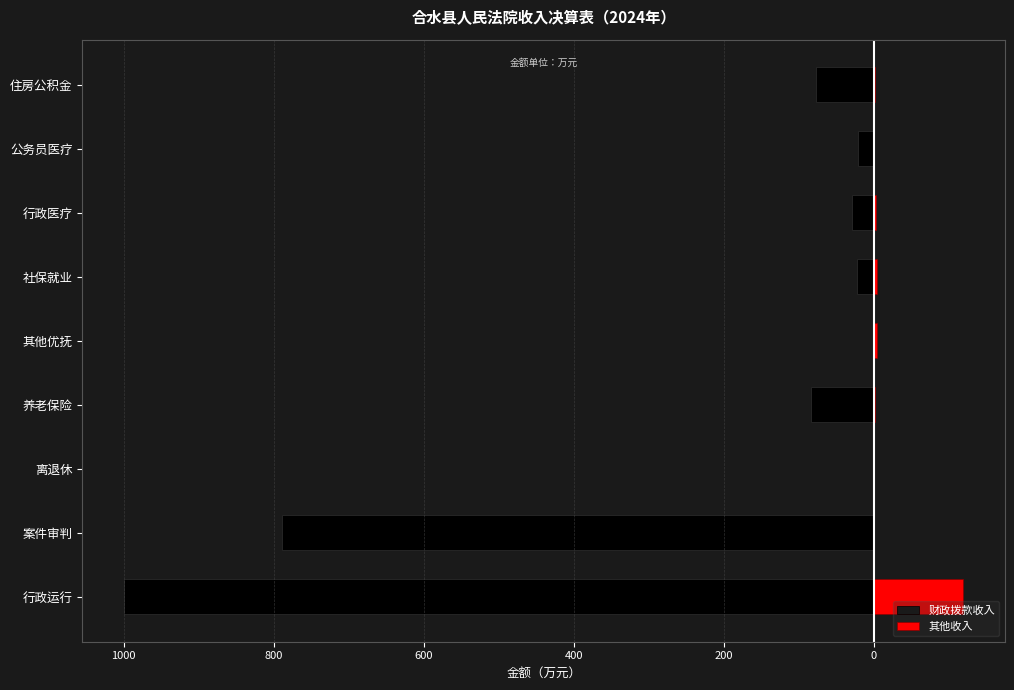

What are all the series names shown in the legend?

财政拨款收入, 其他收入